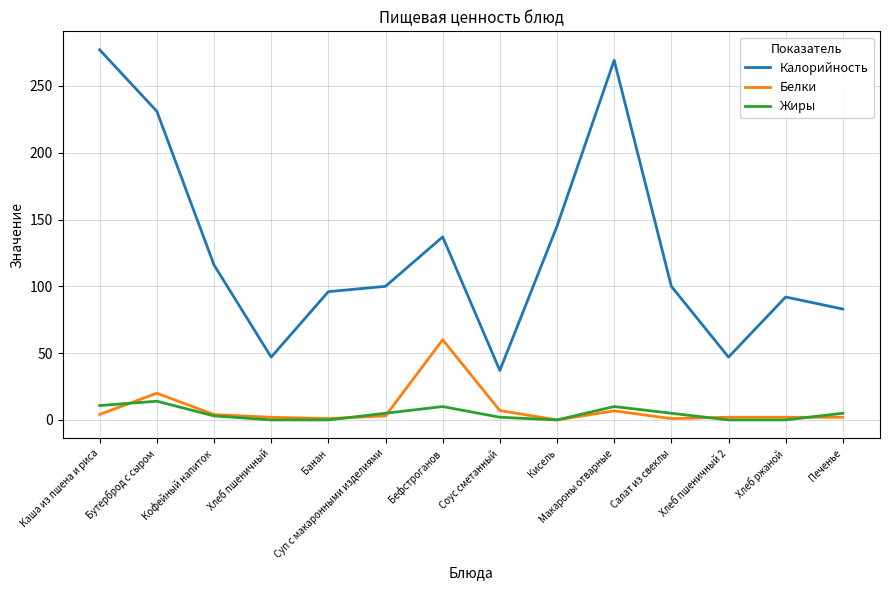

True or false: Белки and Калорийность cross at least once.

False